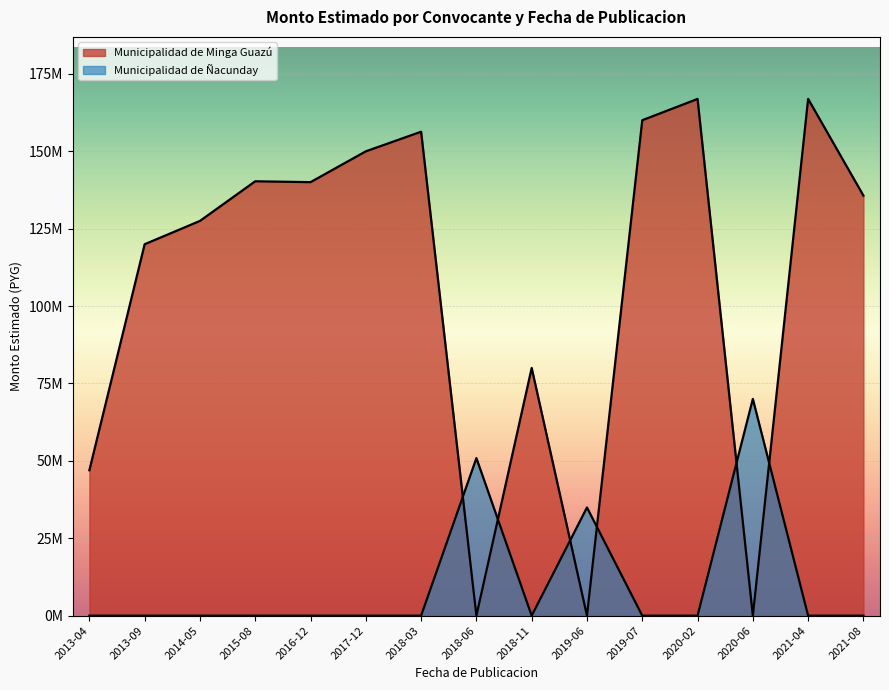

Which series has the widest spread of values?

Municipalidad de Minga Guazu